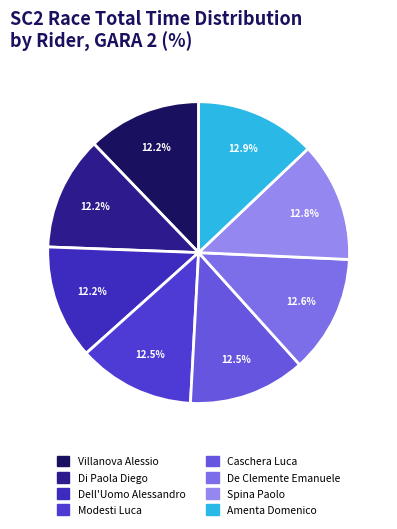

True or false: Amenta Domenico accounts for 23% of the total.

False